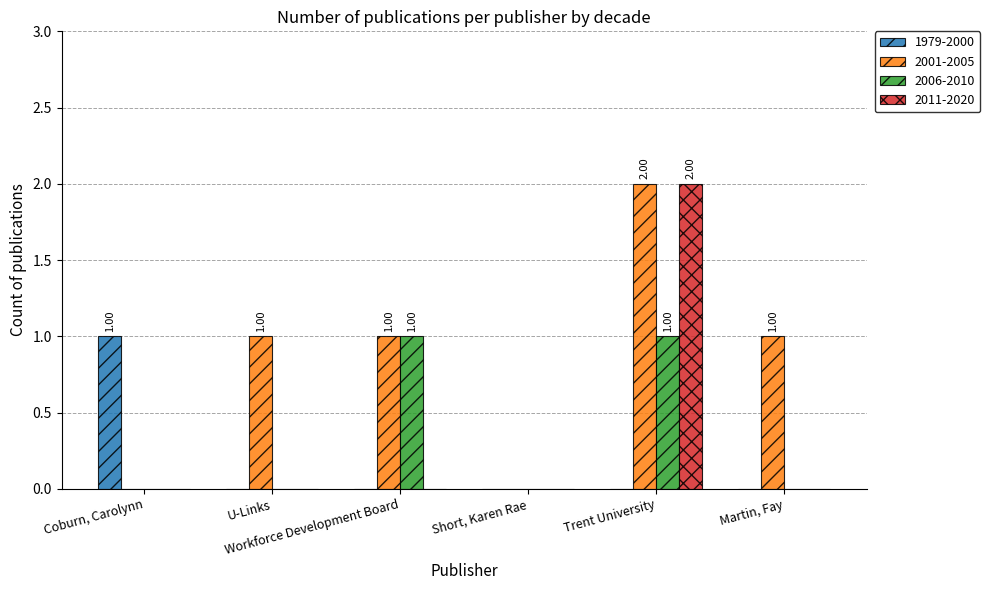

What are all the series names shown in the legend?

1979-2000, 2001-2005, 2006-2010, 2011-2020